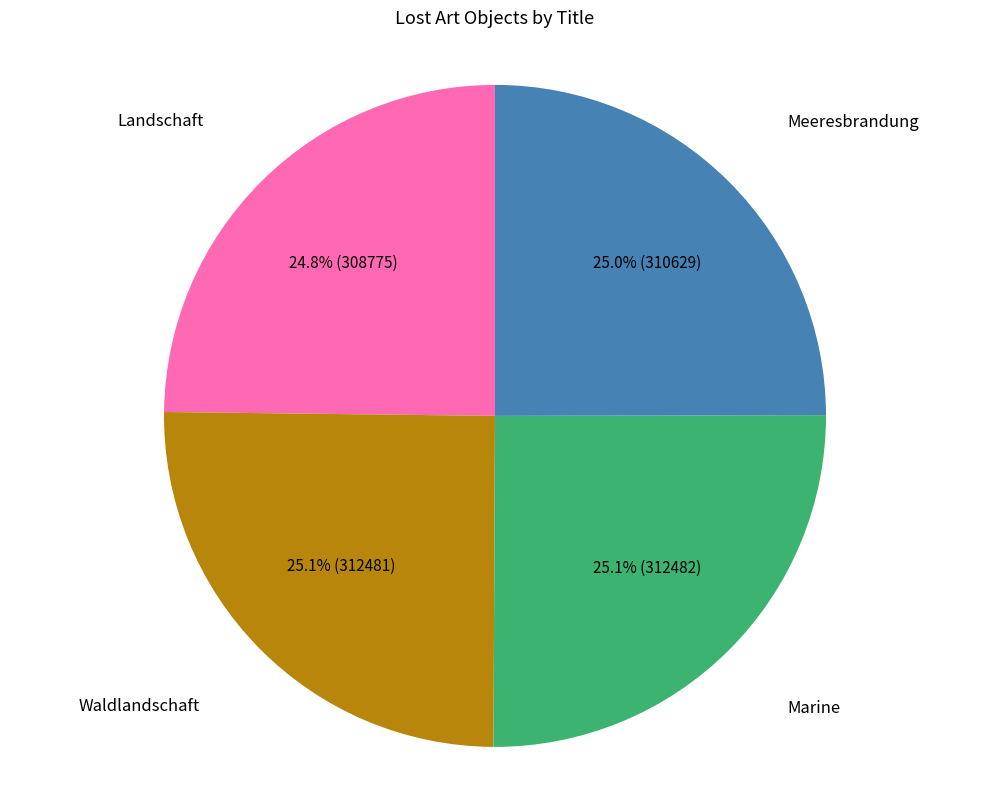

Approximately how many times larger is the value at Landschaft compared to Meeresbrandung?

1.0